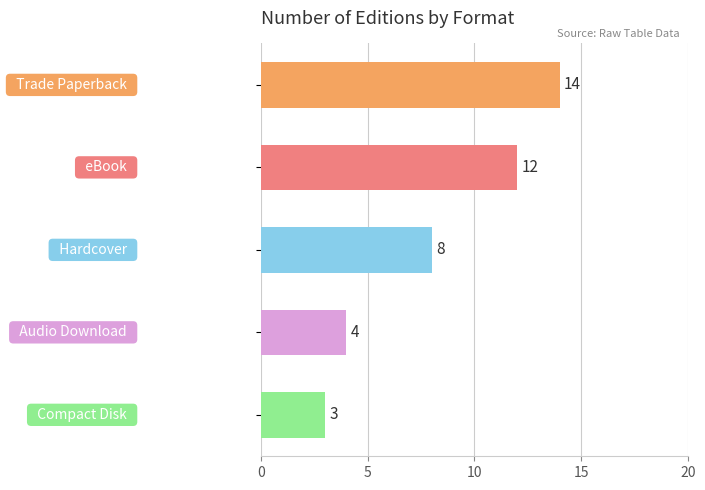

Reading top to bottom, transcribe all the data shown in this chart.

14	12	8	4	3